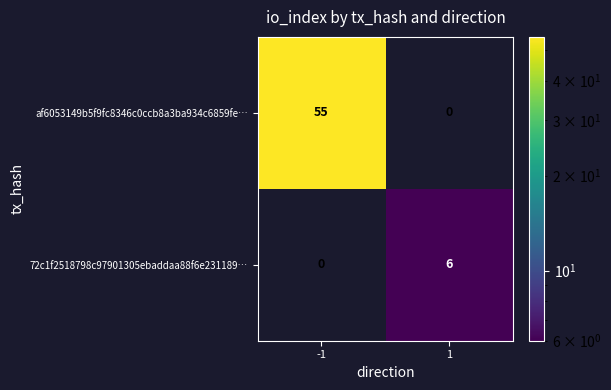

What is the greatest value displayed?

55